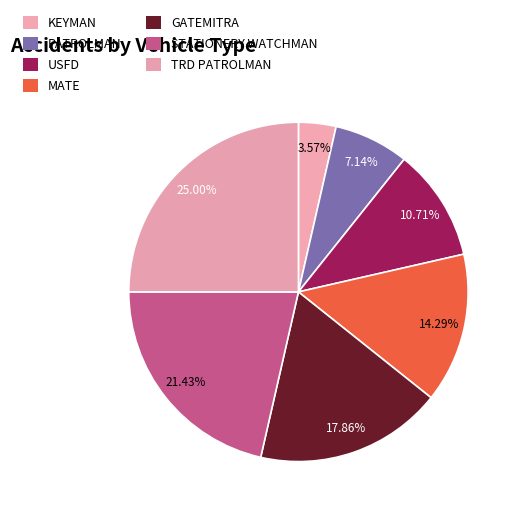

What is the smallest slice in the pie chart?

KEYMAN